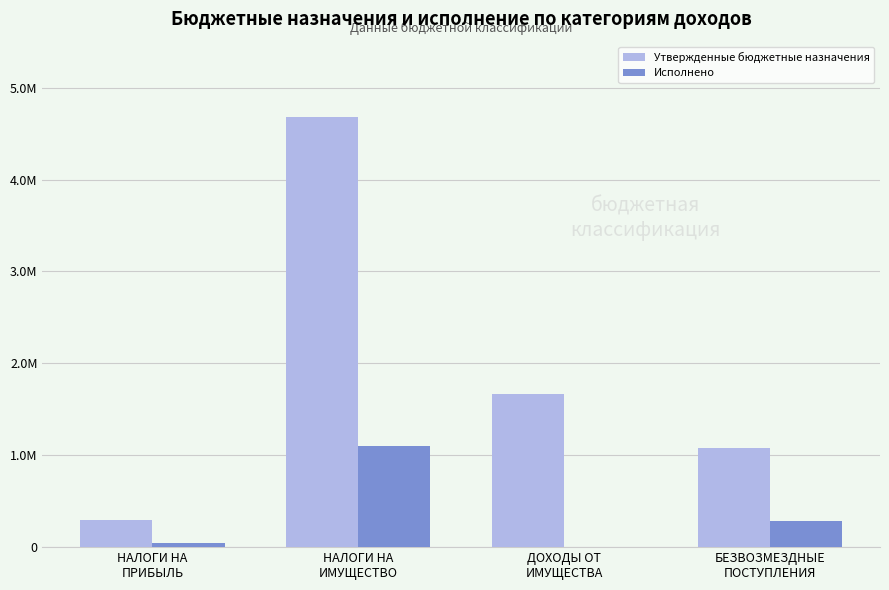

What are all the series names shown in the legend?

Утвержденные бюджетные назначения, Исполнено